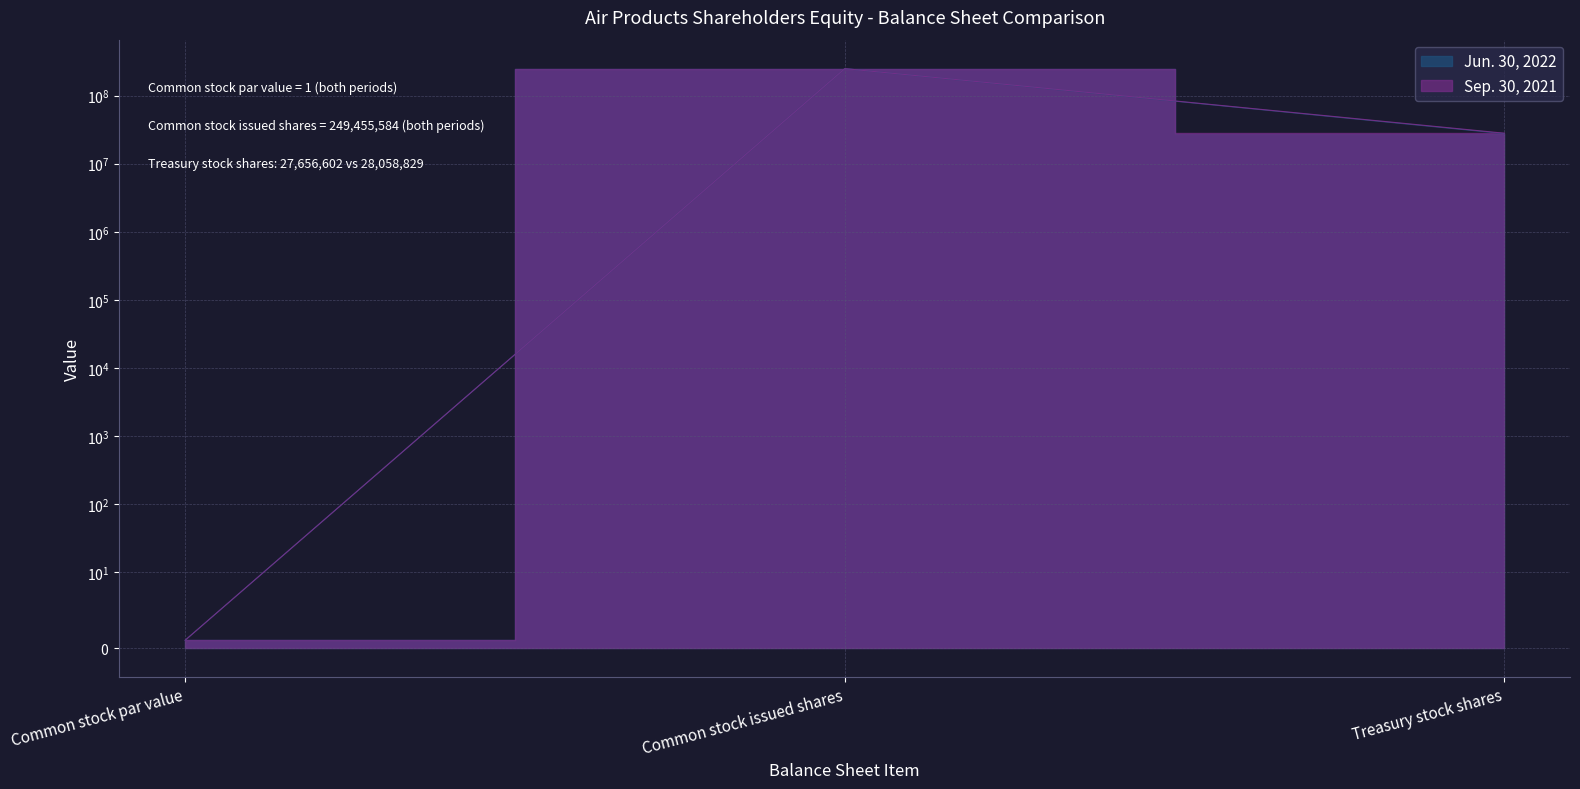

List the series in order of their overall mean, lowest first.

Jun. 30, 2022, Sep. 30, 2021